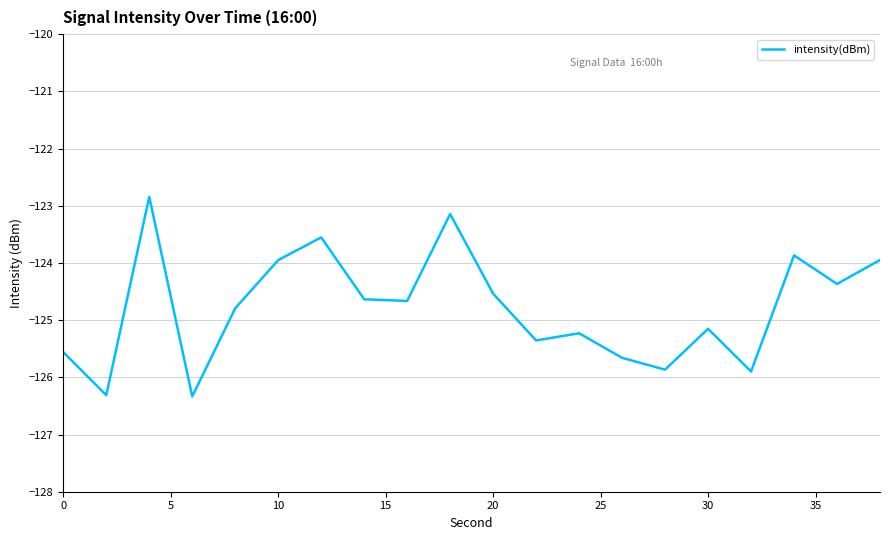

What is the difference between the maximum and minimum values?

3.5